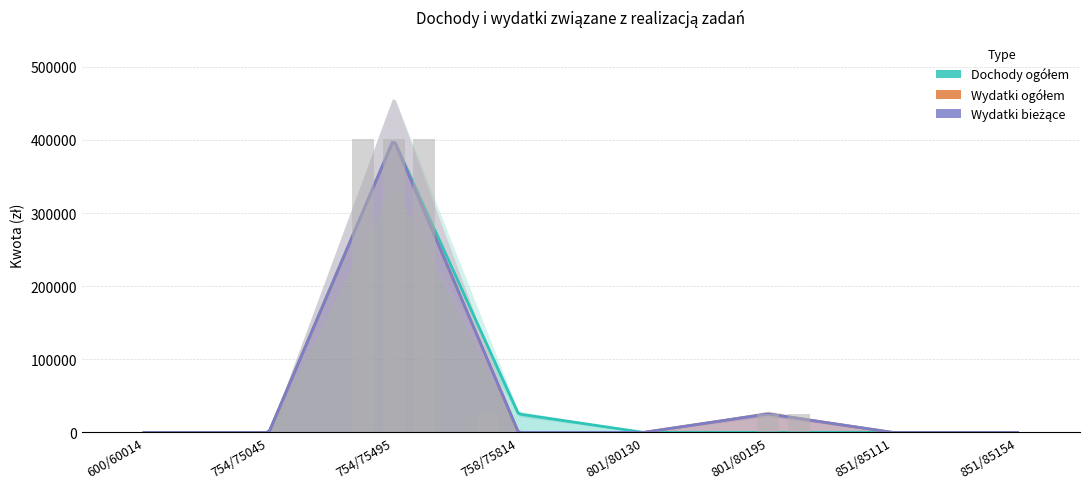

Are the bars horizontal?

No